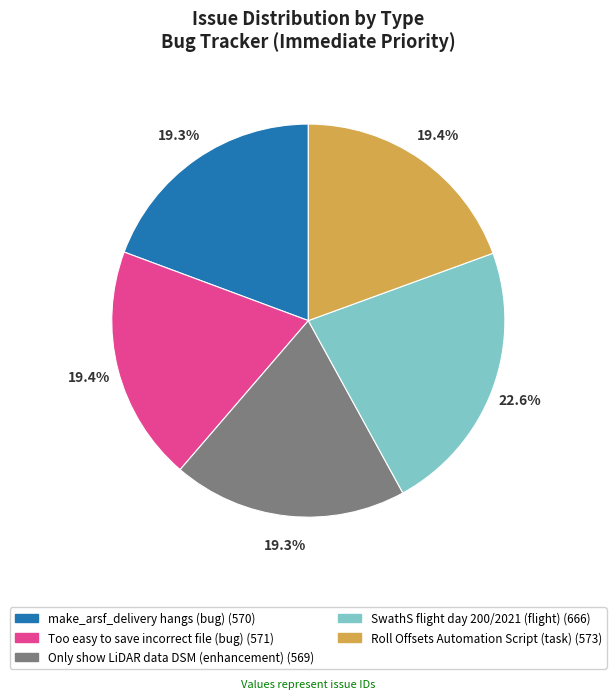

To the nearest percent, what percentage of the pie is SwathS flight day 200/2021 (flight)?

23%